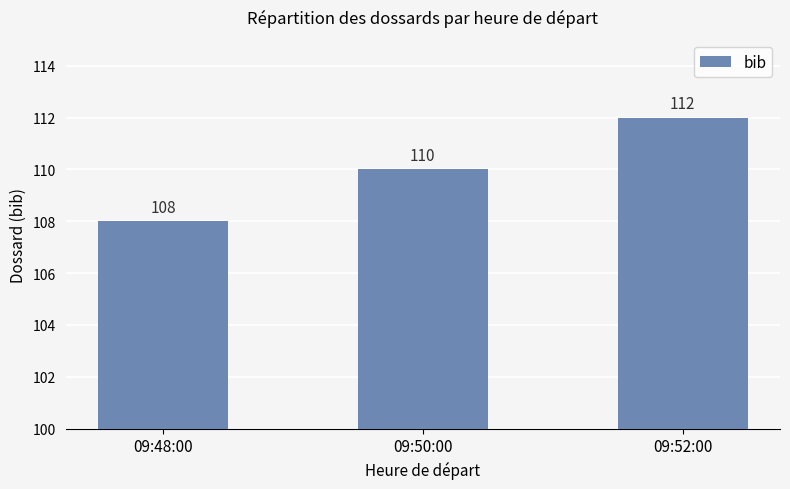

Reading right to left, transcribe all the data shown in this chart.

112	110	108